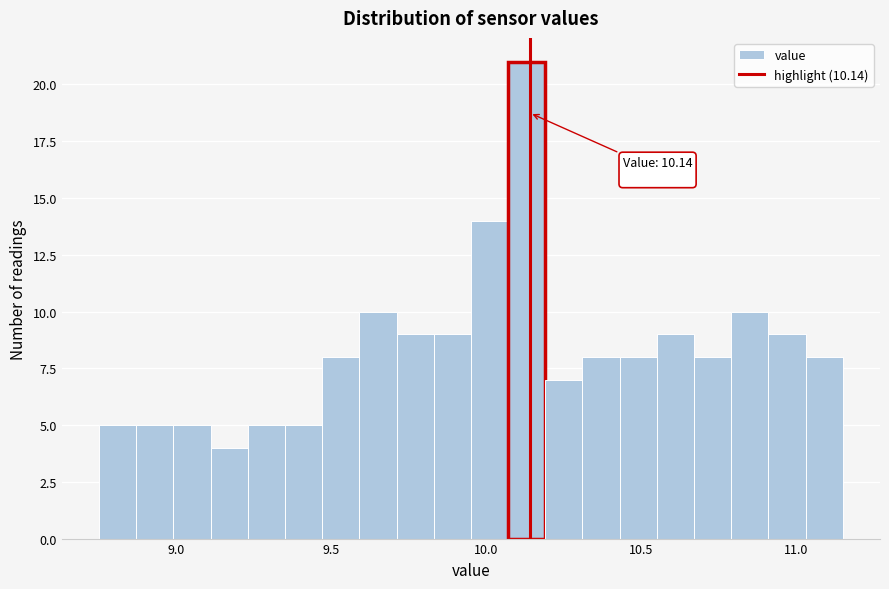

Read against the x-axis, roughly where is the centre of the tallest bar?

10.15